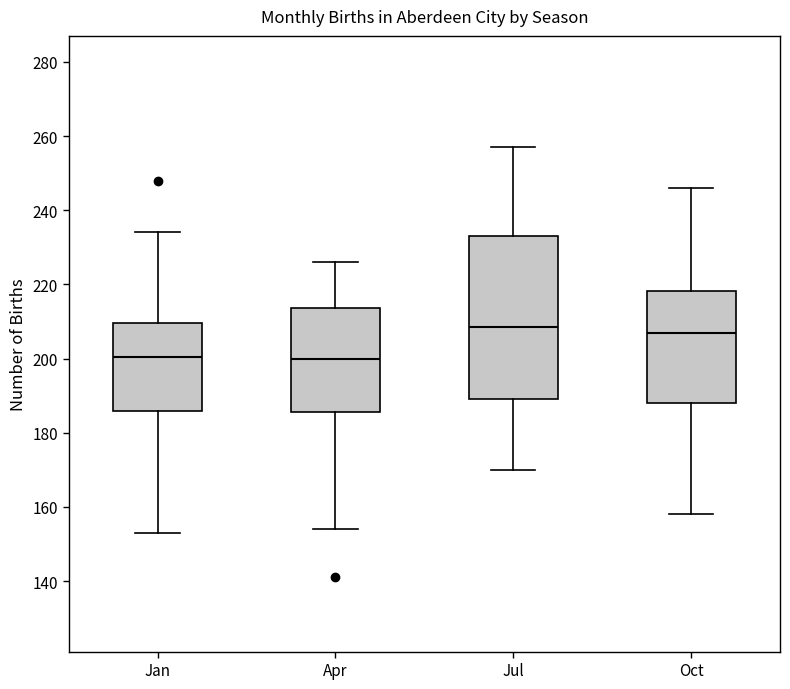

Where is the upper edge of the box for Jul on the y-axis? The values are not printed on the chart, so give them approximately, as read against the axis.

234